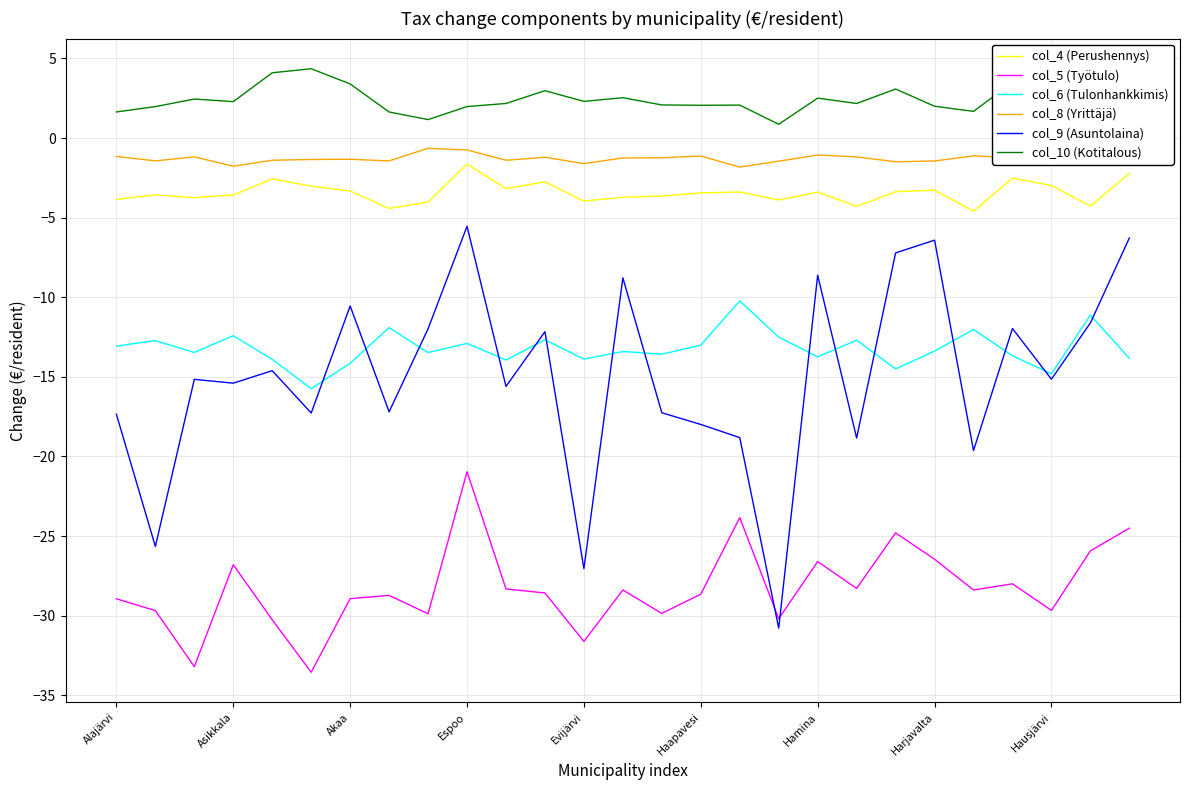

What is the maximum value for col_4 (Perushennys)?

-1.6